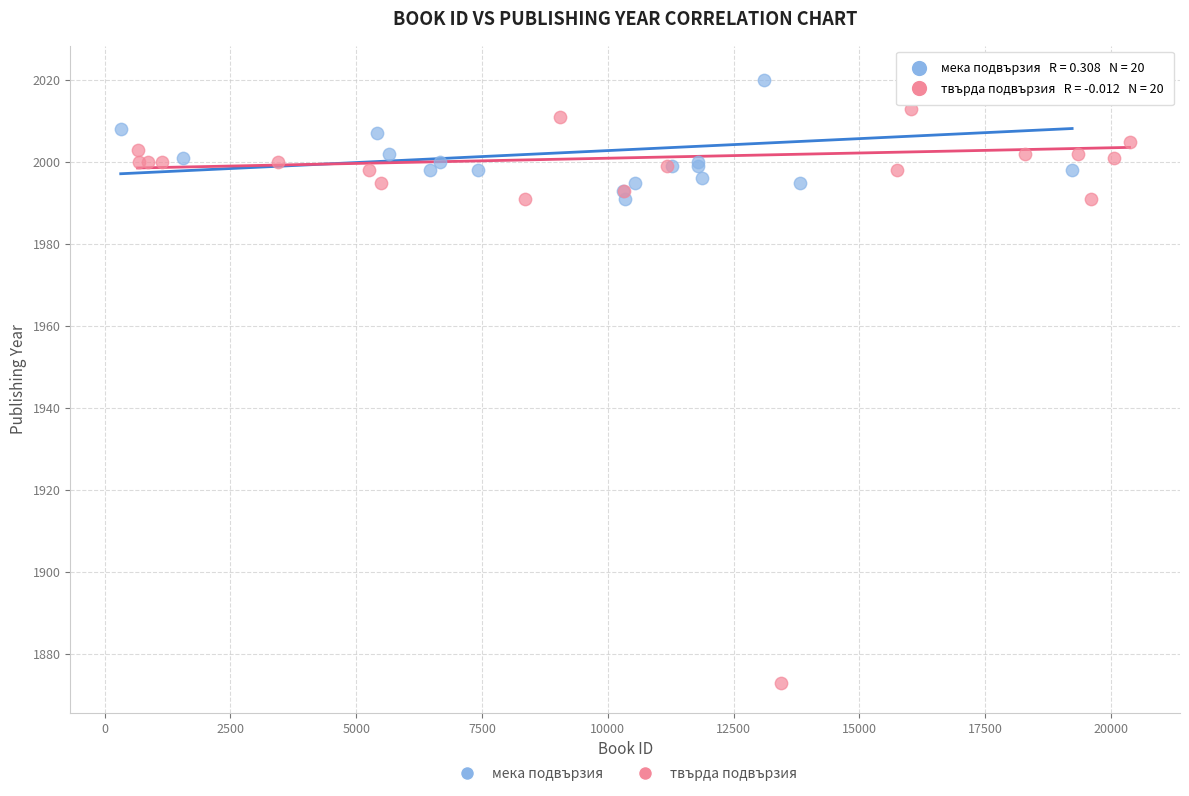

Which series reaches the minimum Y coordinate?

твърда подвързия